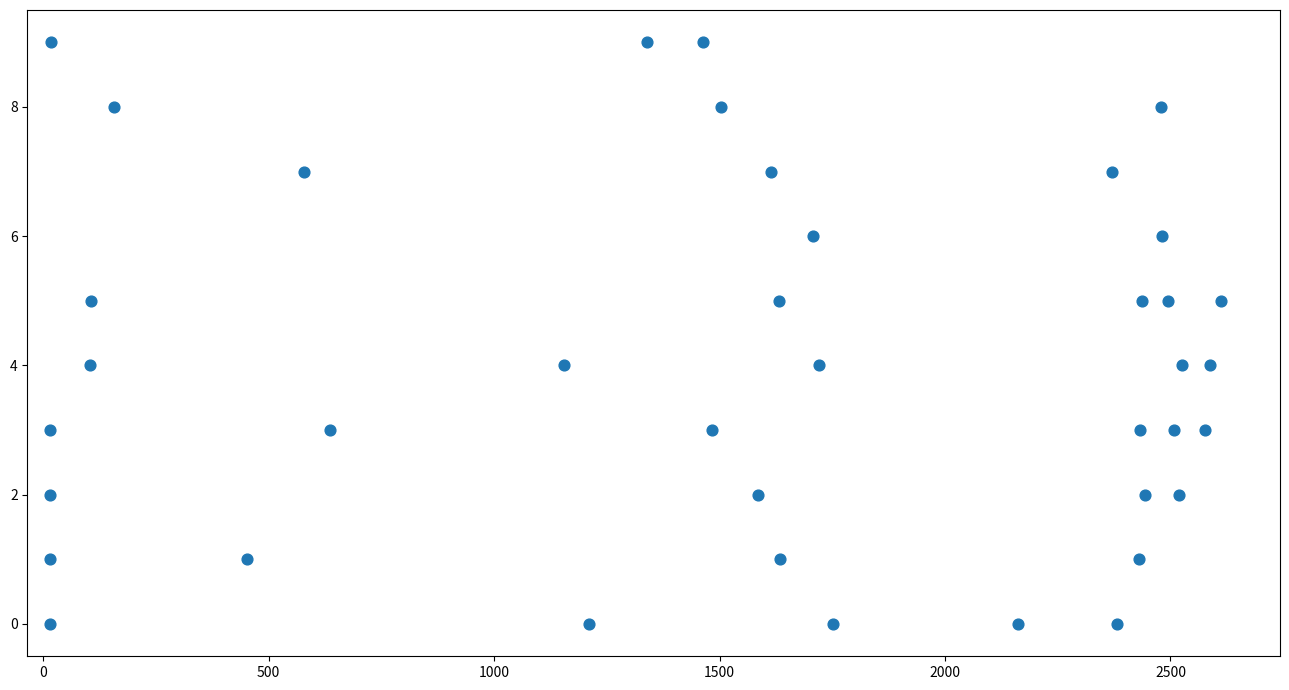

What is the range of Y values (max minus min)?

9